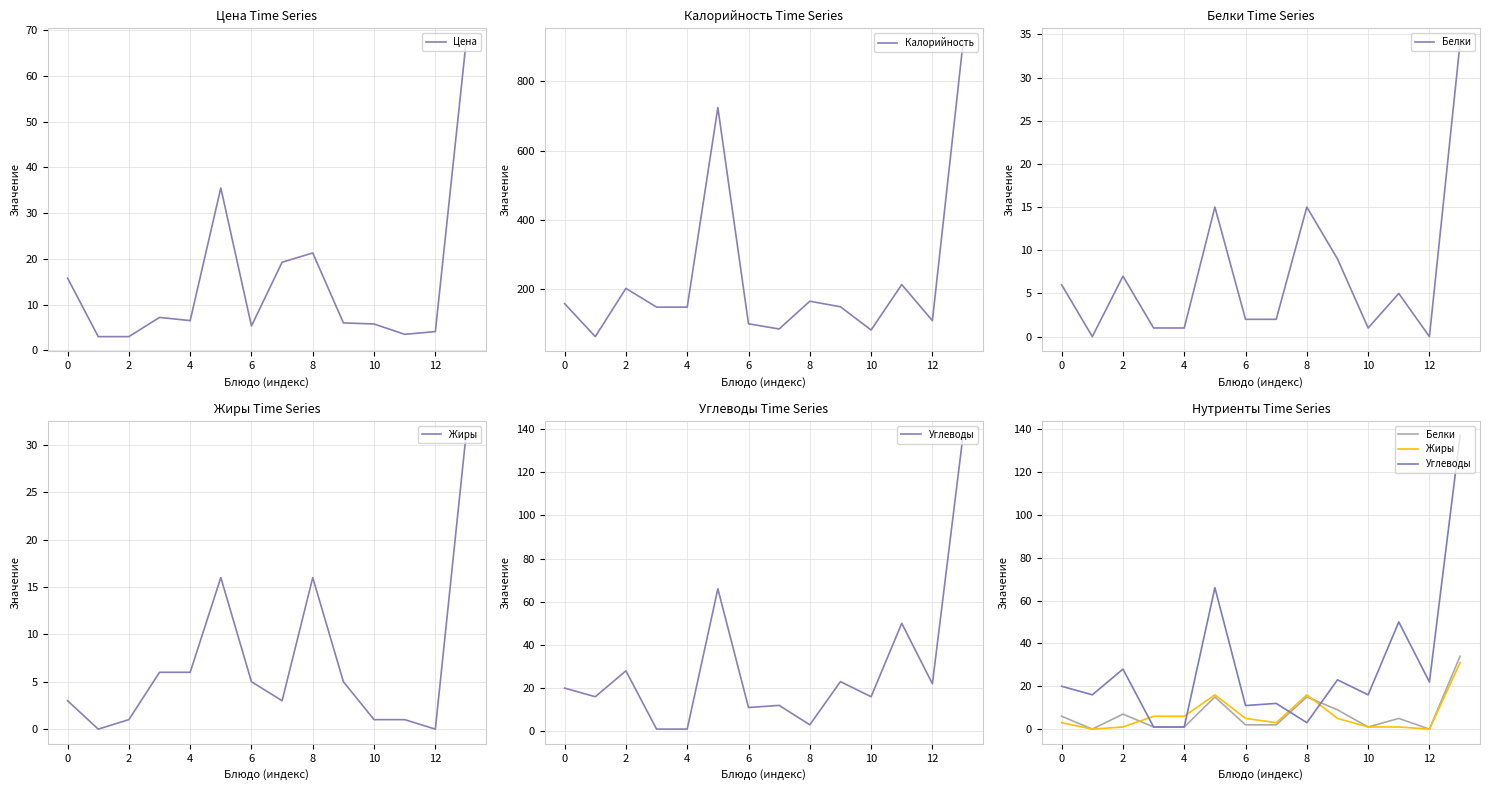

What is the total value across all series at 11?

273.5